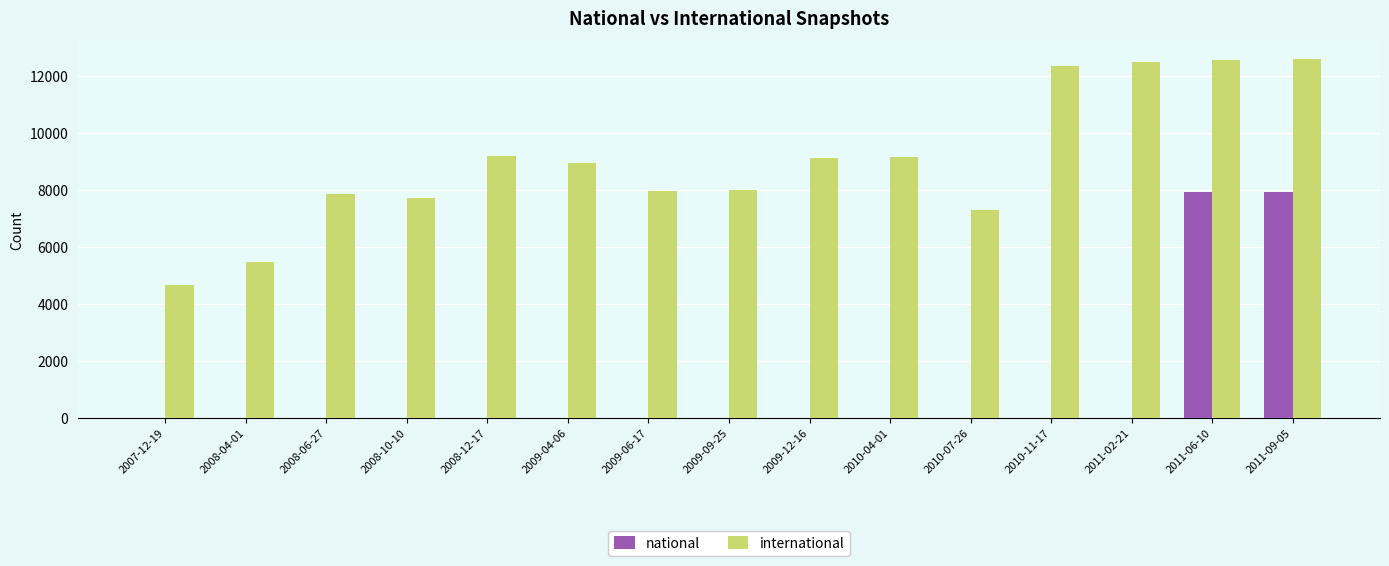

What is the total value across all series at 2010-11-17?

12354